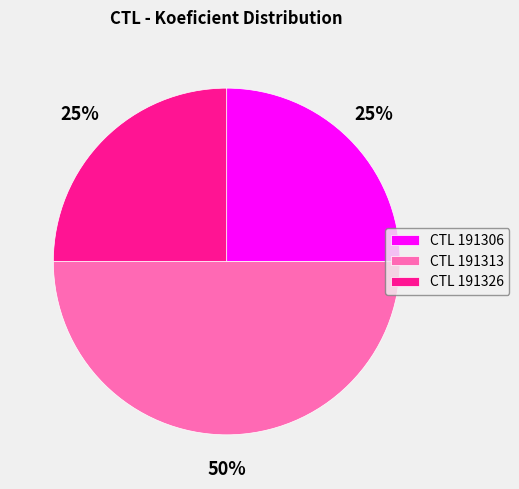

Which slice is the largest?

CTL 191313